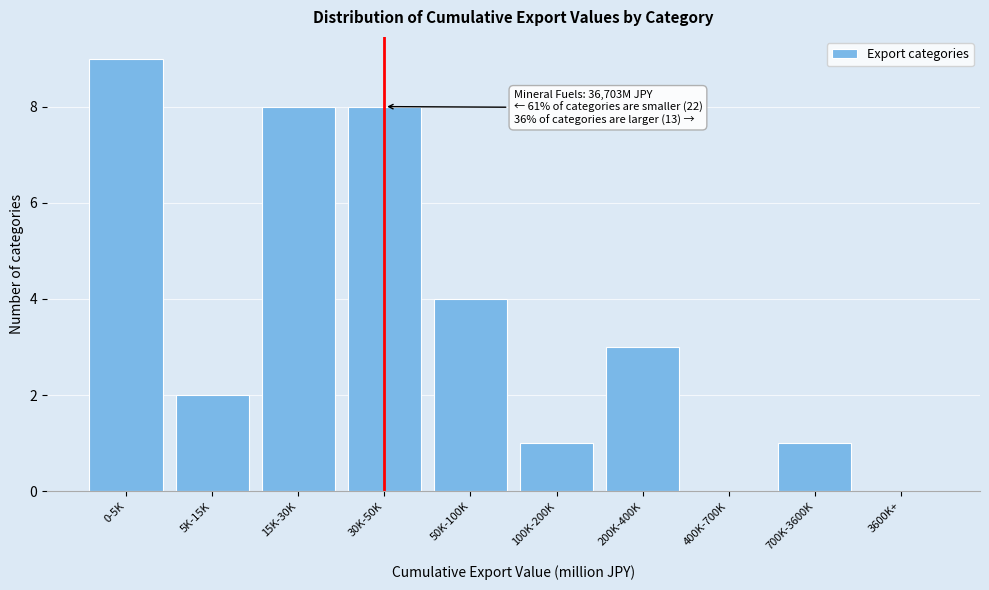

Reading left to right, transcribe all the data shown in this chart.

0-5K=9	5K-15K=2	15K-30K=8	30K-50K=8	50K-100K=4	100K-200K=1	200K-400K=3	400K-700K=0	700K-3600K=1	3600K+=0